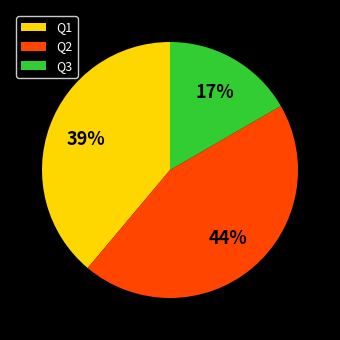

Is there a majority slice in this chart?

No